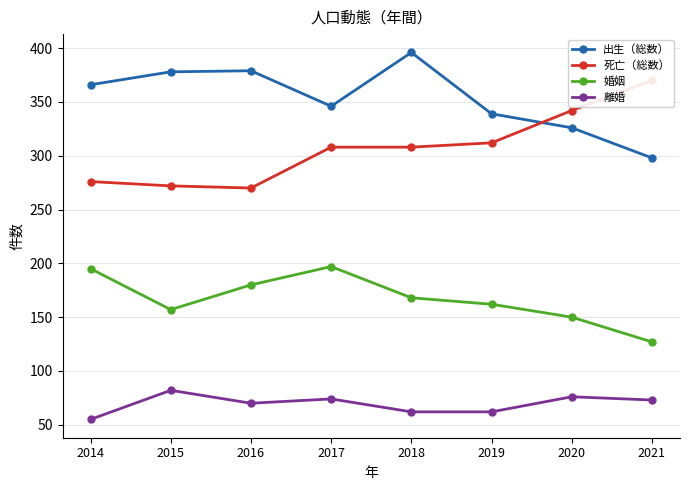

Reading left to right, extract all data points from this chart.

出生（総数）: 366	378	379	346	396	339	326	298
死亡（総数）: 276	272	270	308	308	312	342	370
婚姻: 195	157	180	197	168	162	150	127
離婚: 55	82	70	74	62	62	76	73